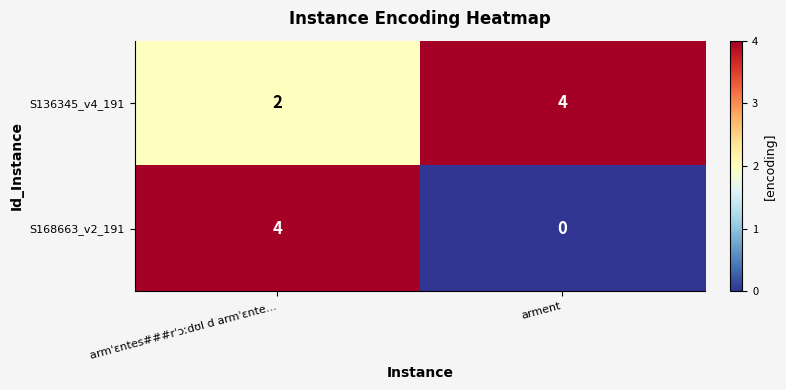

Reading left to right, list all the values displayed in this chart.

S136345_v4_191: 2	4
S168663_v2_191: 4	0